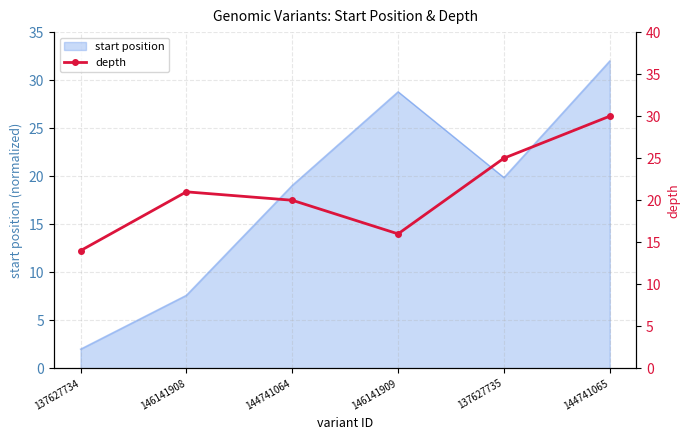

Reading right to left, list all the values displayed in this chart.

30	25	16	20	21	14